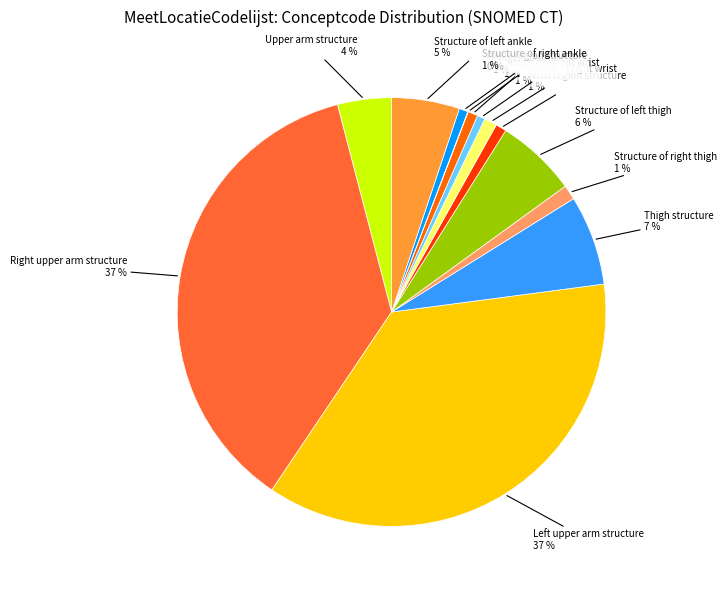

To the nearest percent, what is the average slice percentage?

8%